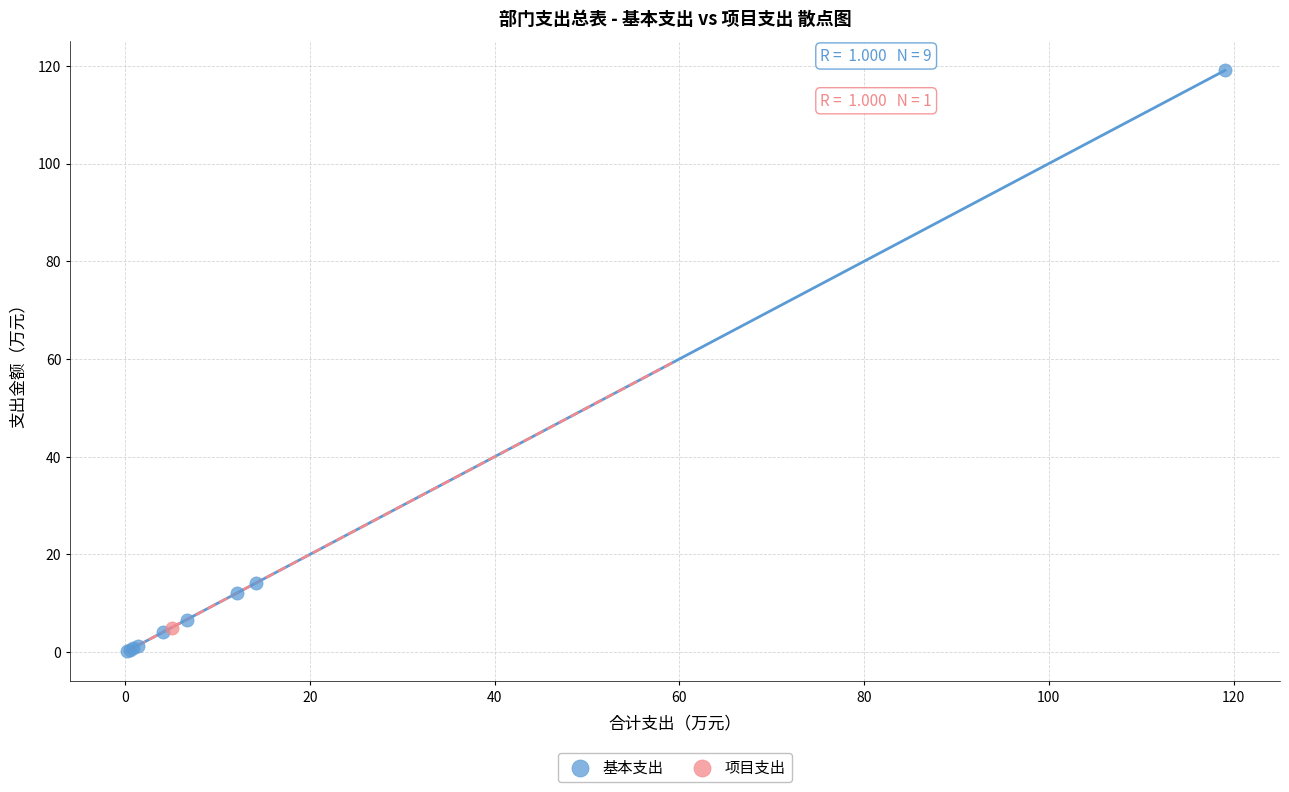

What are all the series names shown in the legend?

基本支出, 项目支出